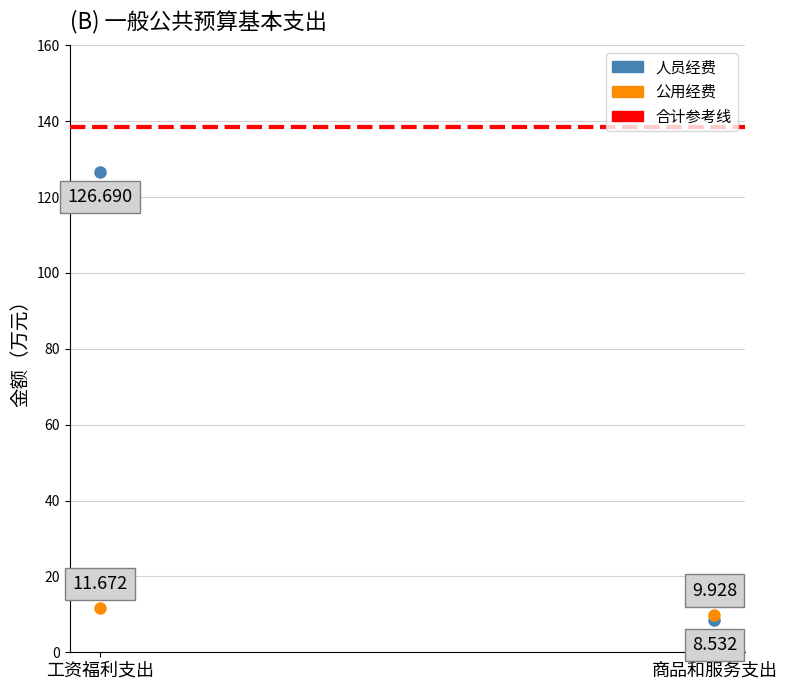

What are all the series names shown in the legend?

合计参考线, 人员经费, 公用经费